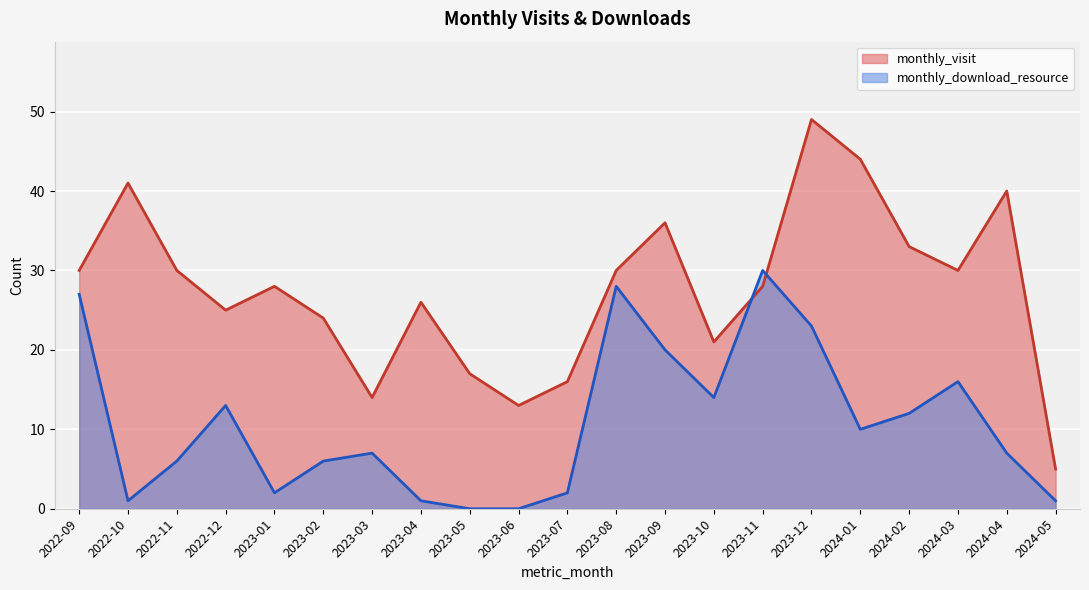

What is the highest value of the monthly_download_resource series?

30